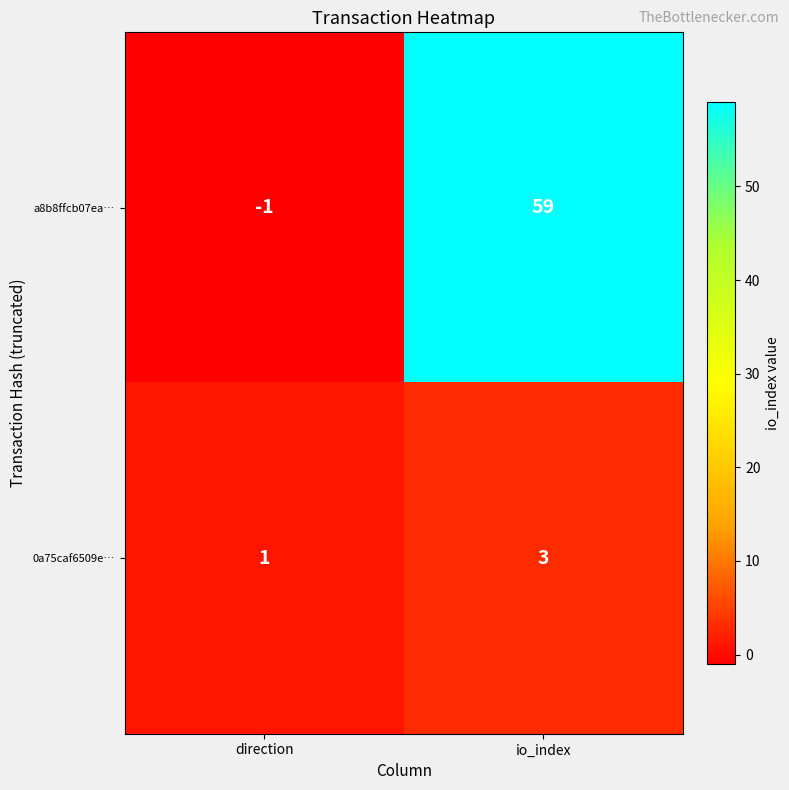

What is the maximum value shown in the chart?

59